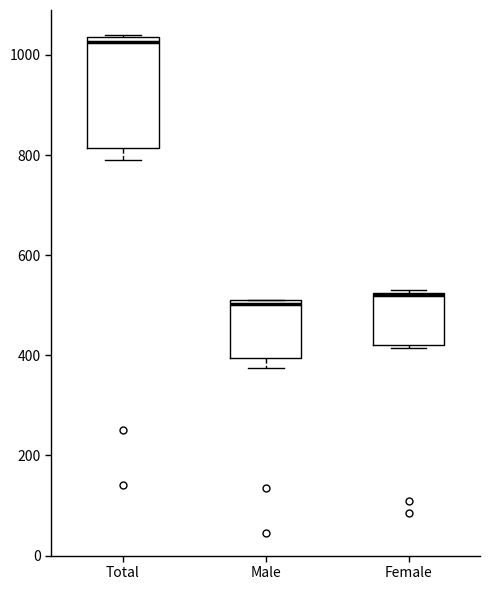

Where is the lower edge of the box for Female on the y-axis? The values are not printed on the chart, so give them approximately, as read against the axis.

420